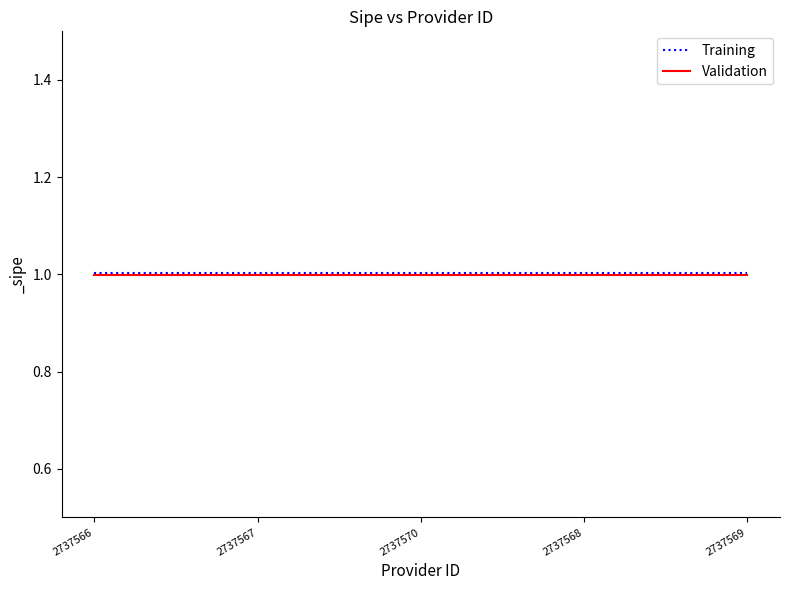

The Validation series shows 1.0 at 2737567. True or false?

True